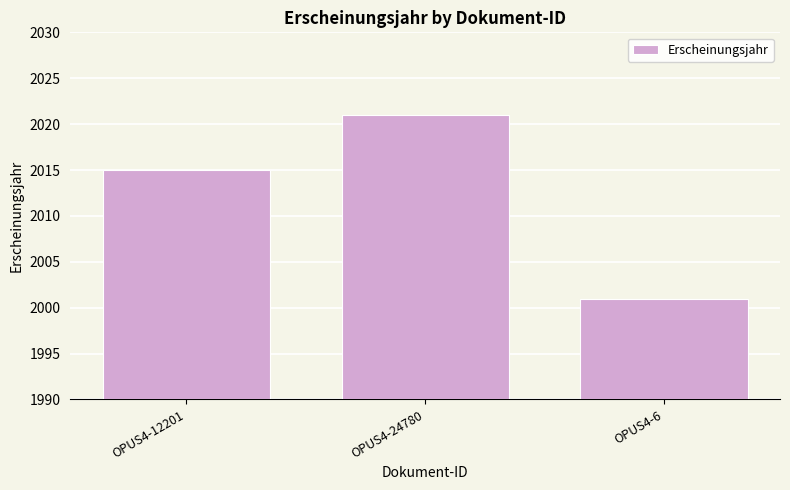

Rank the categories by value from highest to lowest.

OPUS4-24780, OPUS4-12201, OPUS4-6